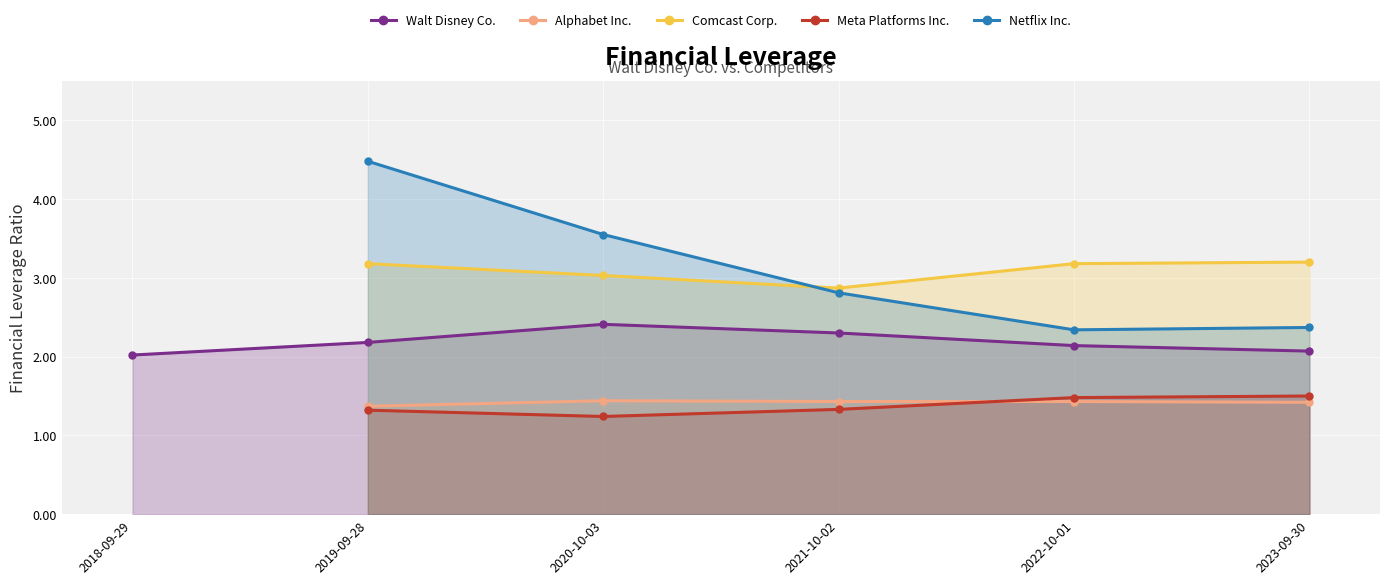

How many interior local valleys does the Comcast Corp. series have?

1